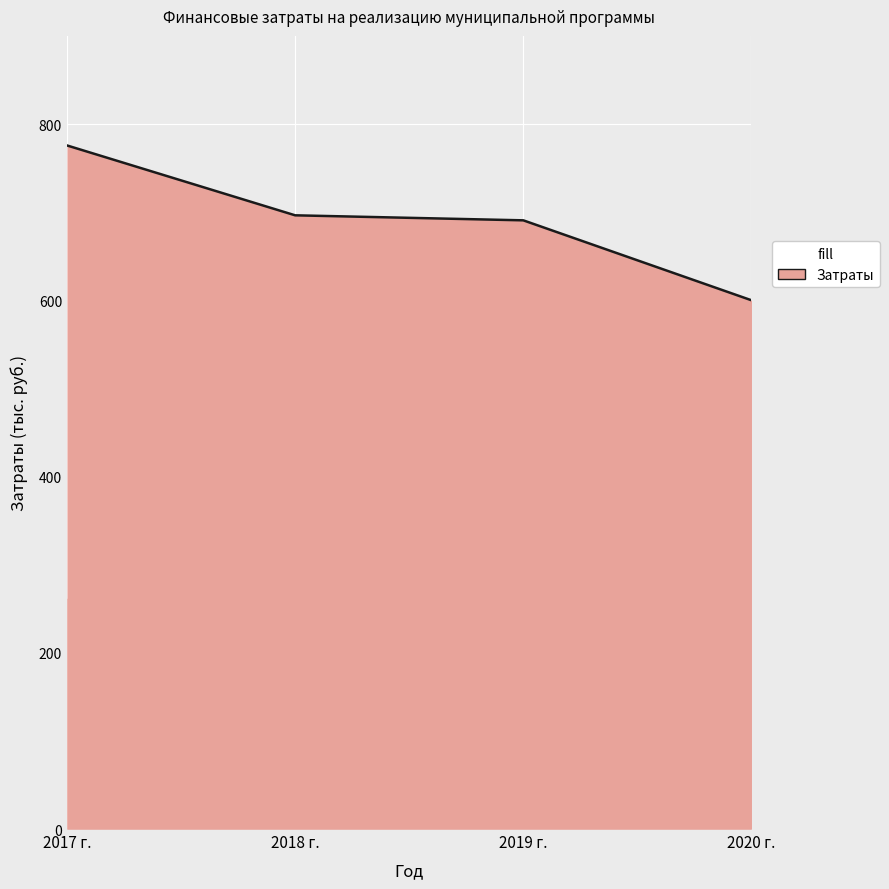

Reading left to right, transcribe all the data shown in this chart.

775.7	696.4	690.7	600.0